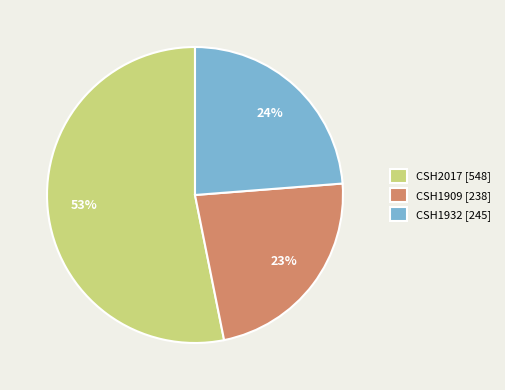

The CSH2017 [548] slice represents 44% of the pie. True or false?

False